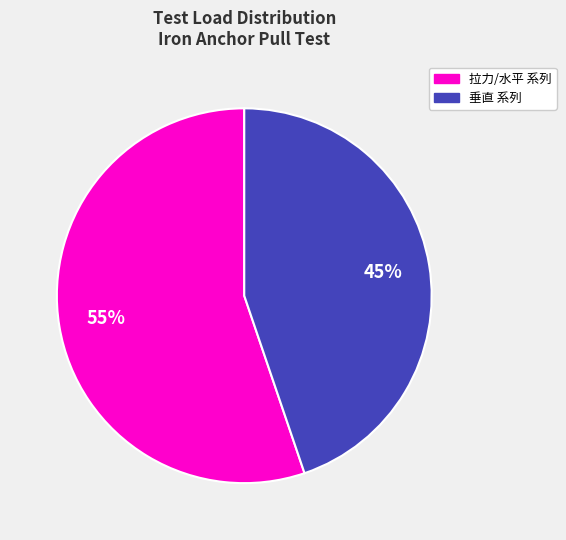

Is there a majority slice in this chart?

Yes